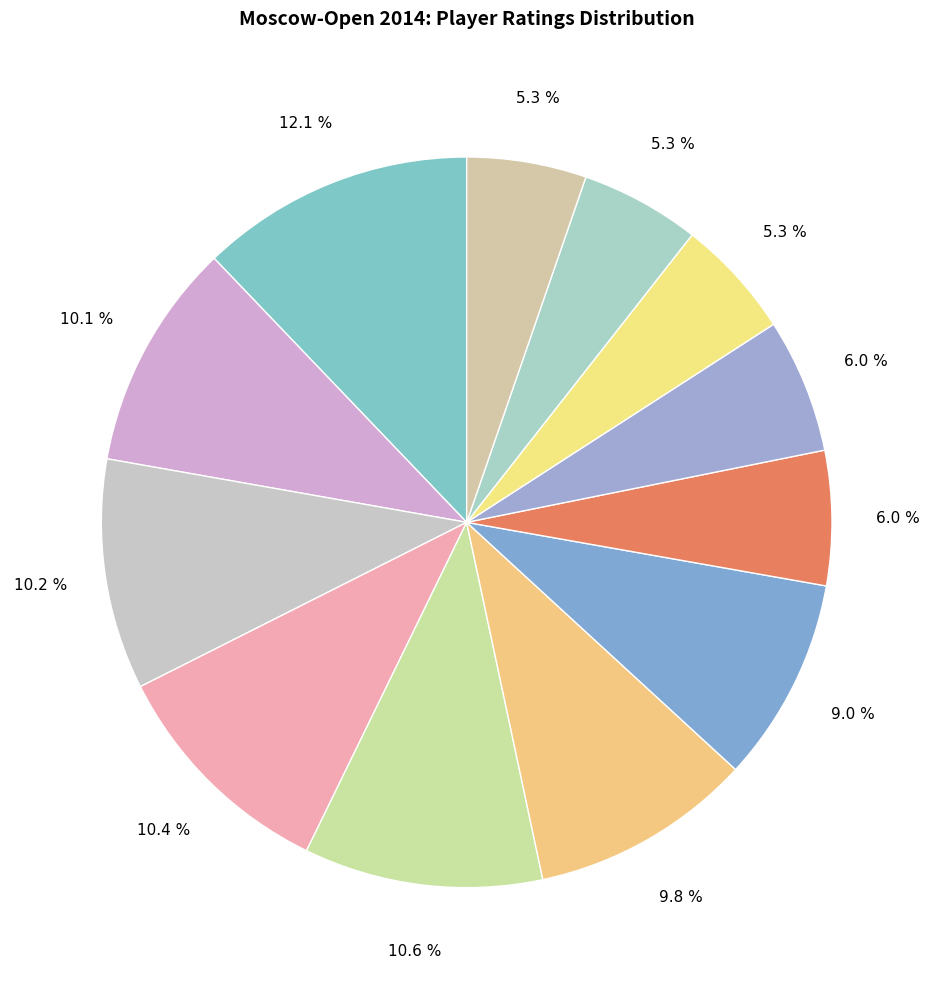

Which category has the biggest portion of the pie?

Makoveev Ilya